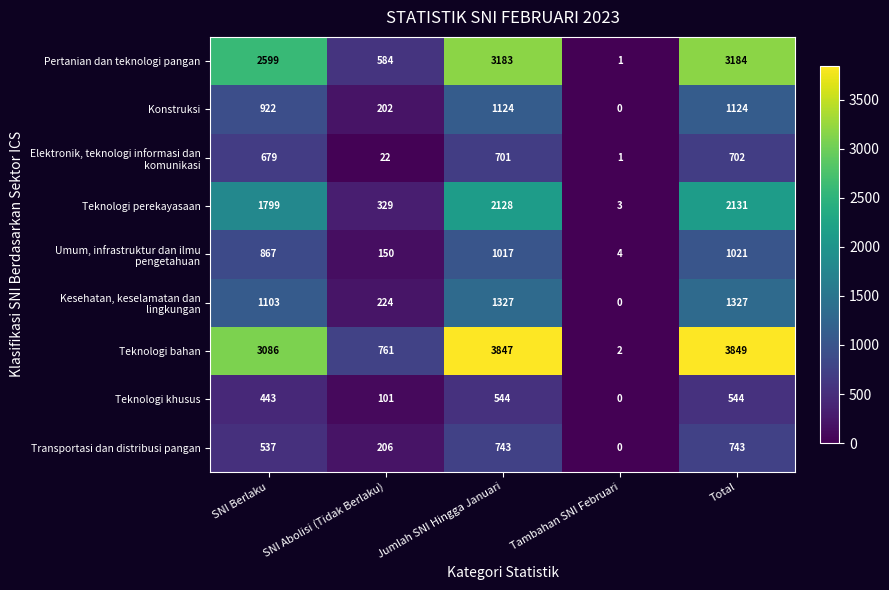

At which label is Pertanian dan teknologi pangan closest to 1592?

SNI Berlaku